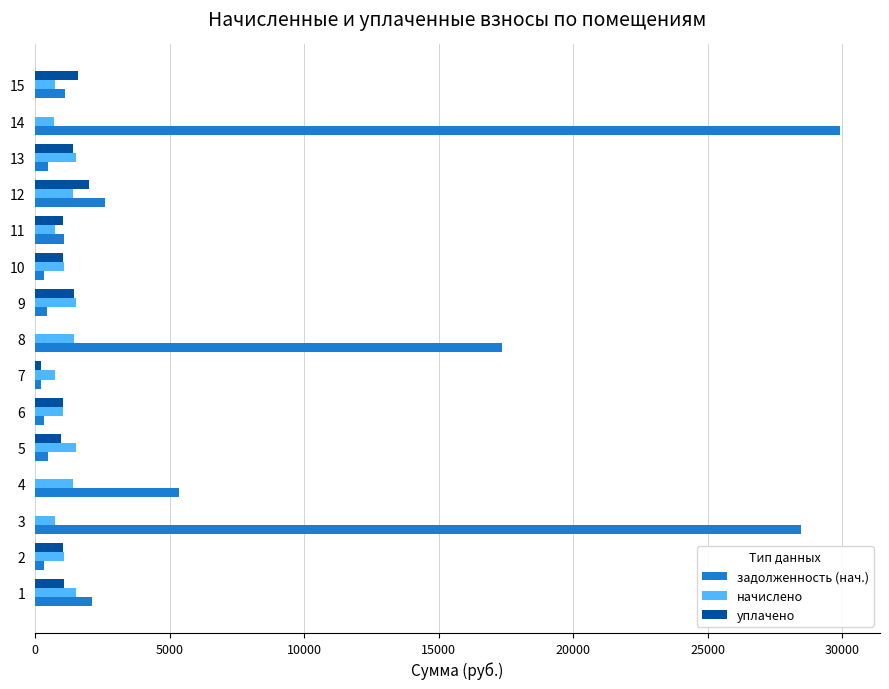

Count the number of data series in this chart.

3